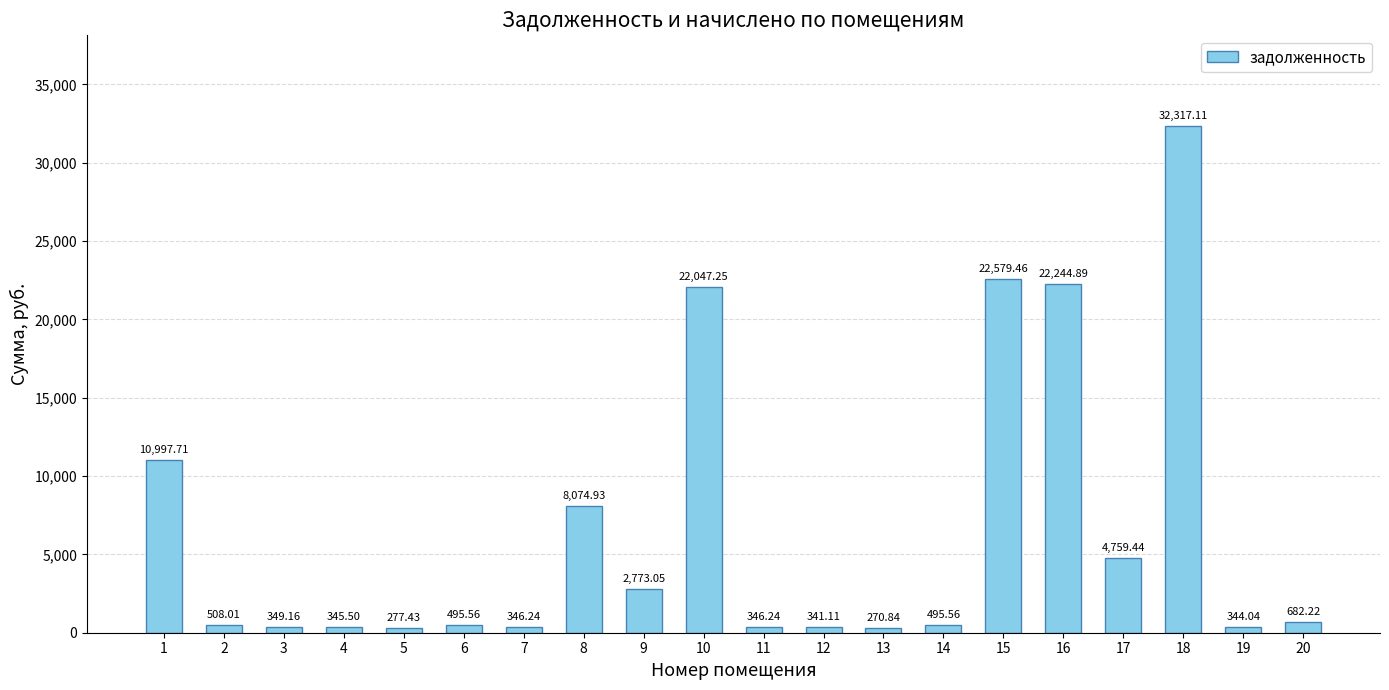

What is the difference between the maximum and second lowest values?

32039.7